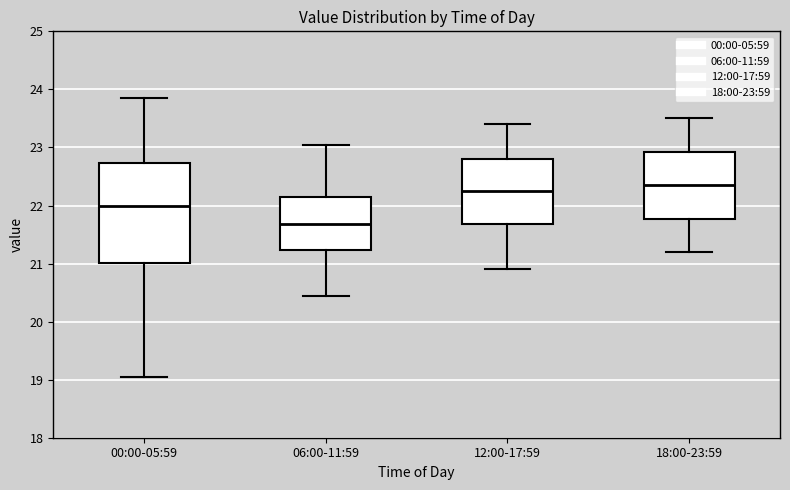

Which box has the lowest median line?

06:00-11:59